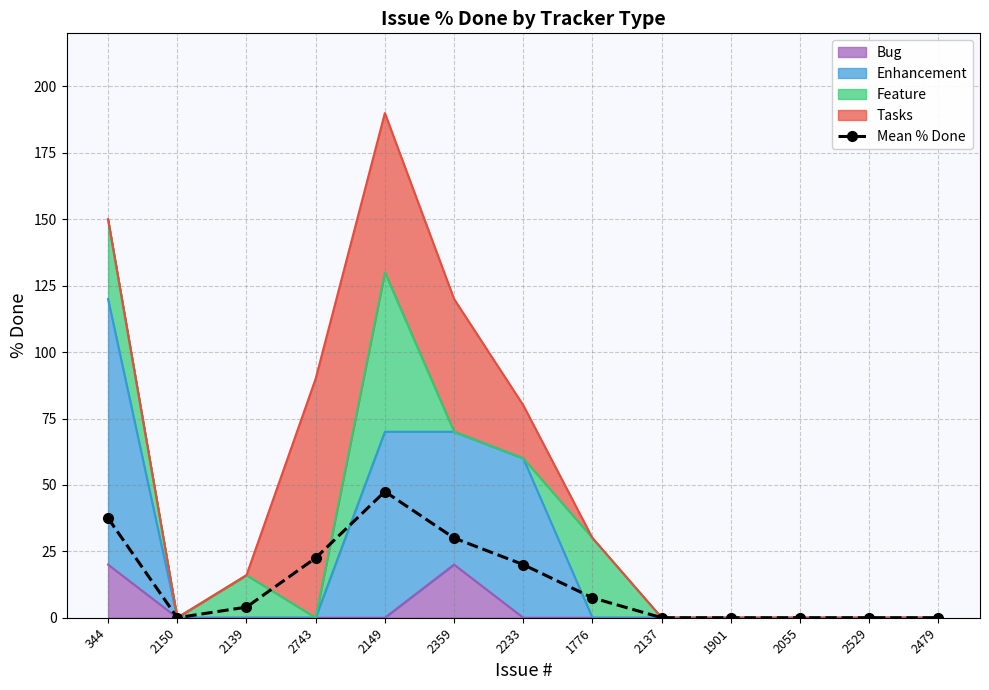

At which label is the value closest to 23?

2743